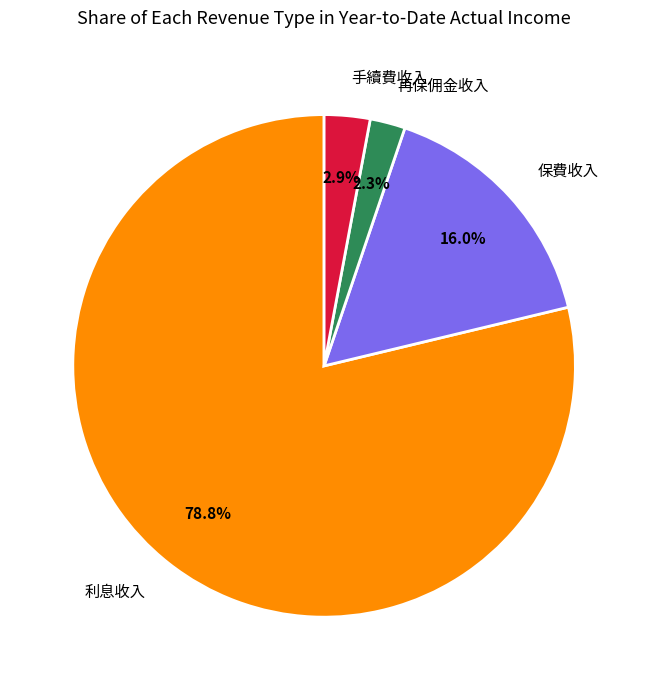

Combined, do 手續費收入 and 再保佣金收入 account for over 50%?

No